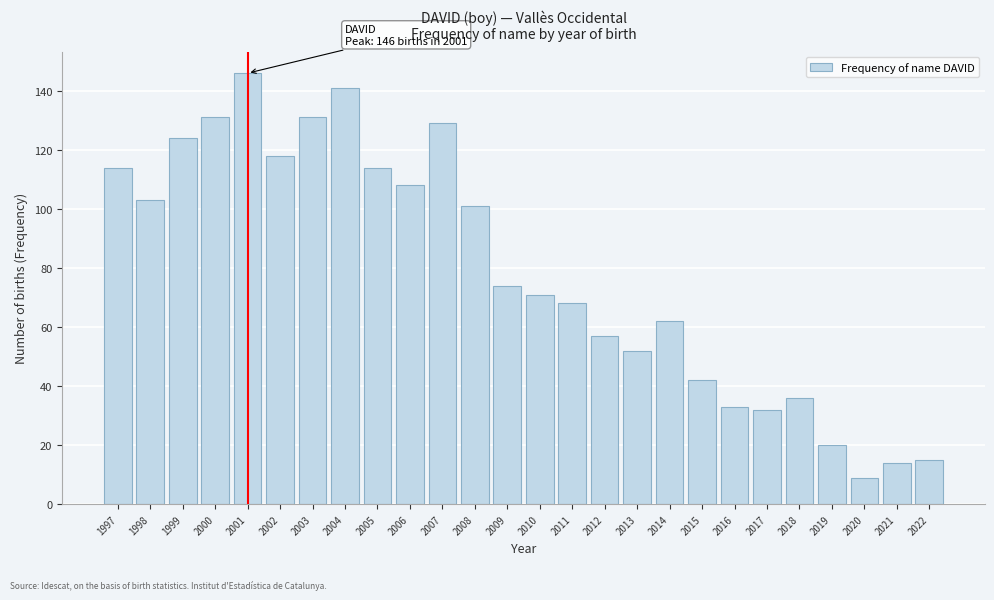

Reading left to right, extract all data points from this chart.

1997=114	1998=103	1999=124	2000=131	2001=146	2002=118	2003=131	2004=141	2005=114	2006=108	2007=129	2008=101	2009=74	2010=71	2011=68	2012=57	2013=52	2014=62	2015=42	2016=33	2017=32	2018=36	2019=20	2020=9	2021=14	2022=15